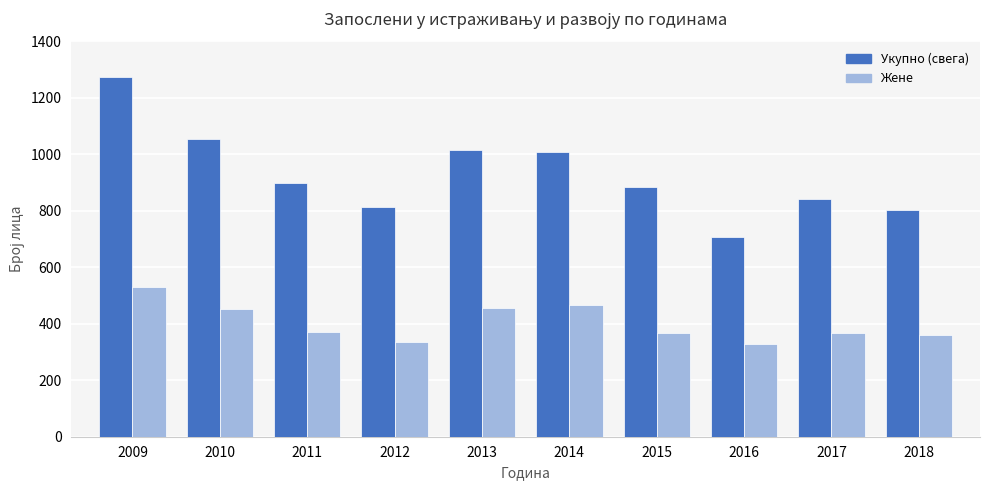

Rank the series by their maximum value, from highest to lowest.

Укупно (свега), Жене